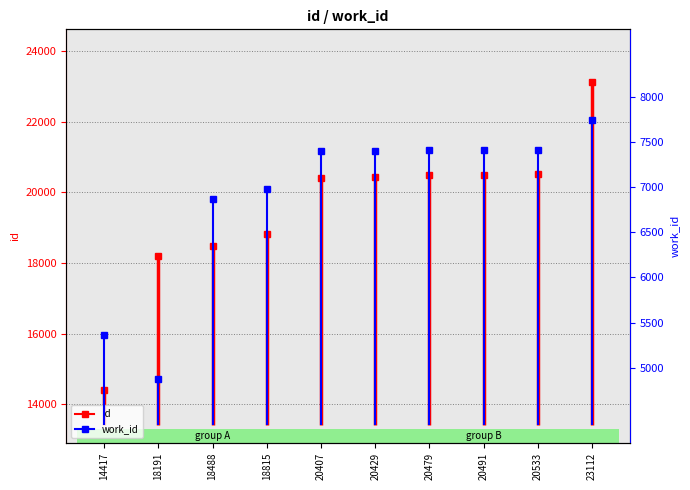

Are the bars grouped side by side (vs. stacked)?

Yes